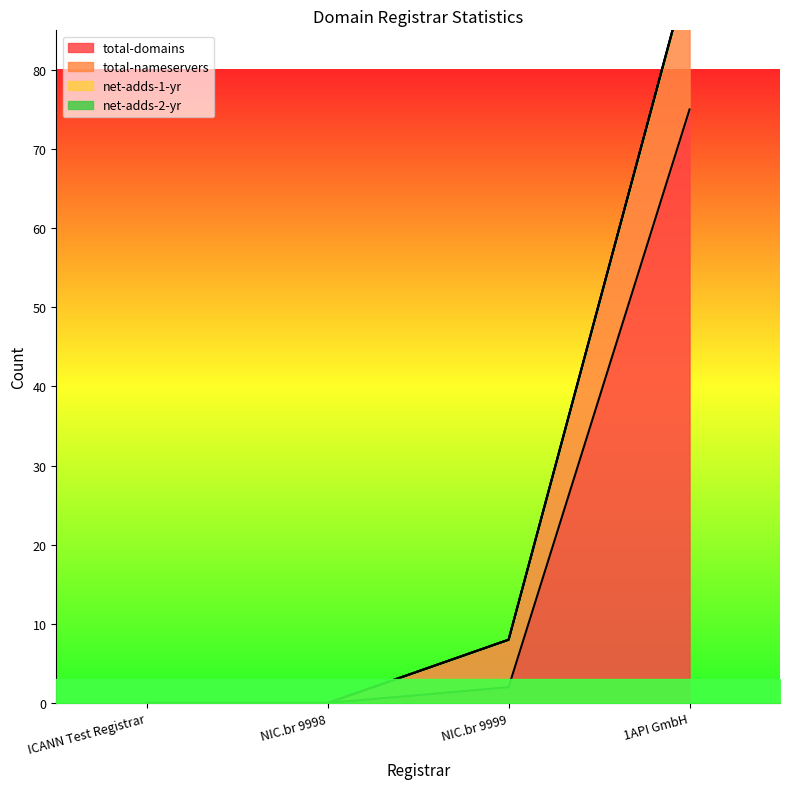

True or false: net-adds-2-yr and net-adds-1-yr cross at least once.

False